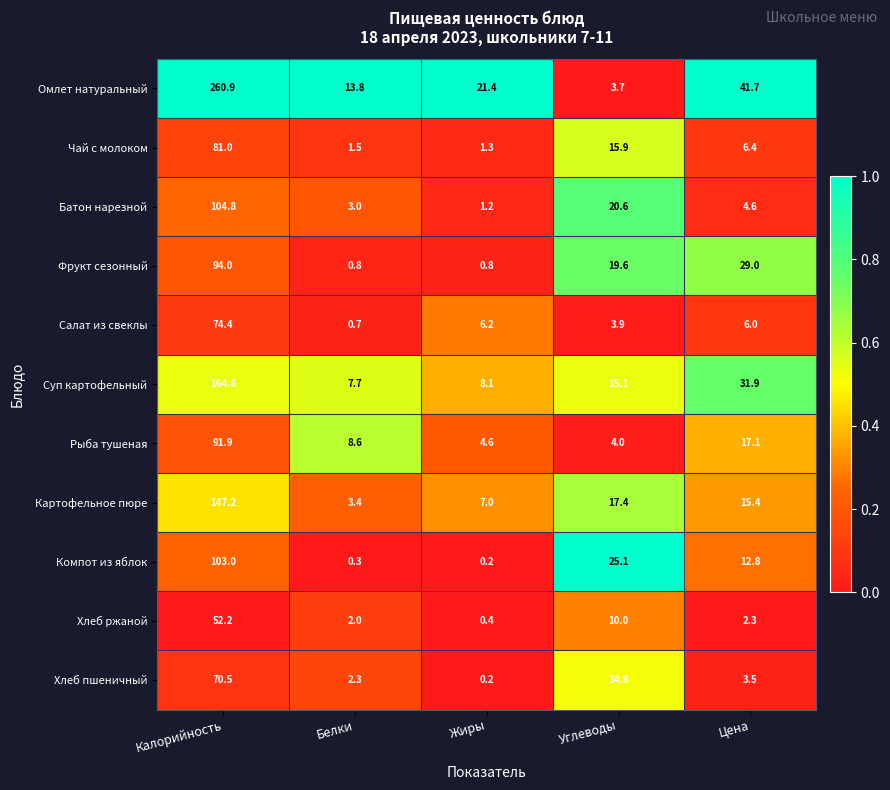

What is the spread (max minus min) of values at Цена?

39.4